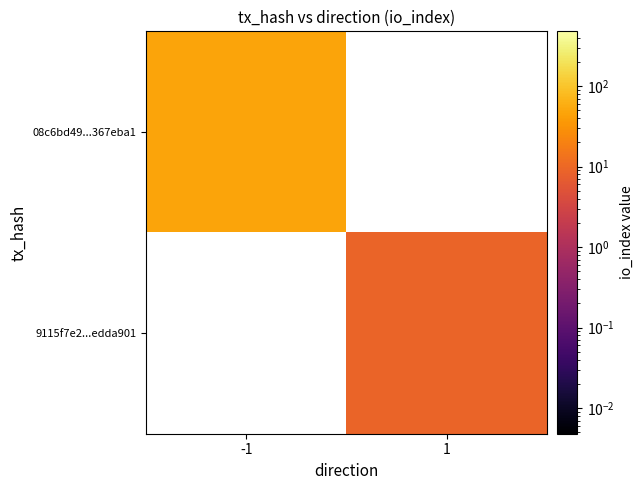

How many values in 9115f7e2...edda901 are above zero?

1